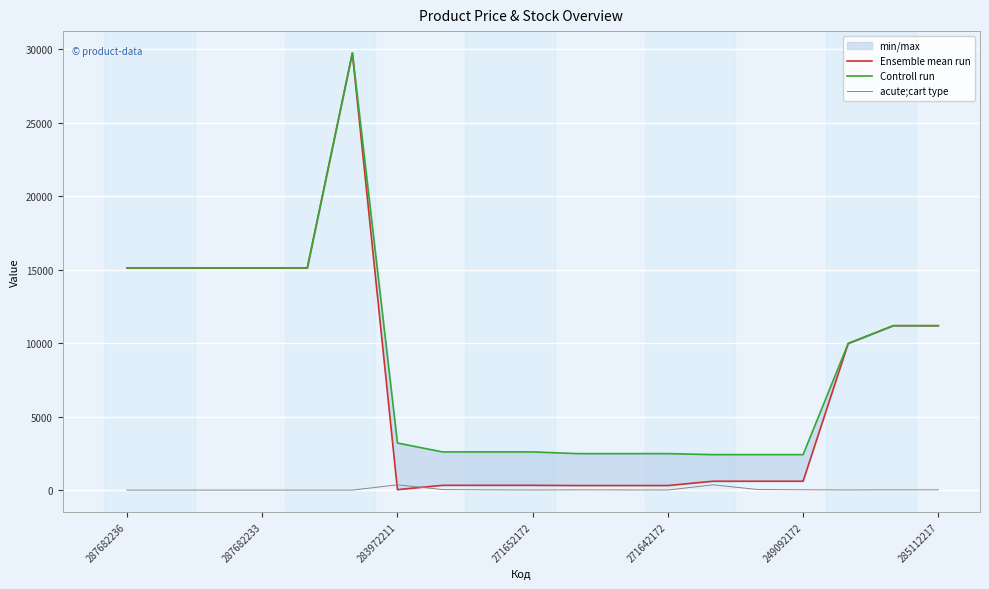

How many data points in Controll run are less than 3205?

9